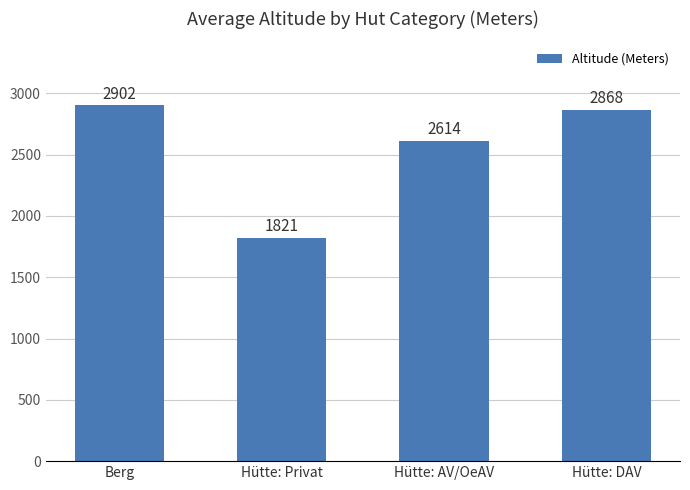

List the labels in order of value, smallest first.

Hütte: Privat, Hütte: AV/OeAV, Hütte: DAV, Berg